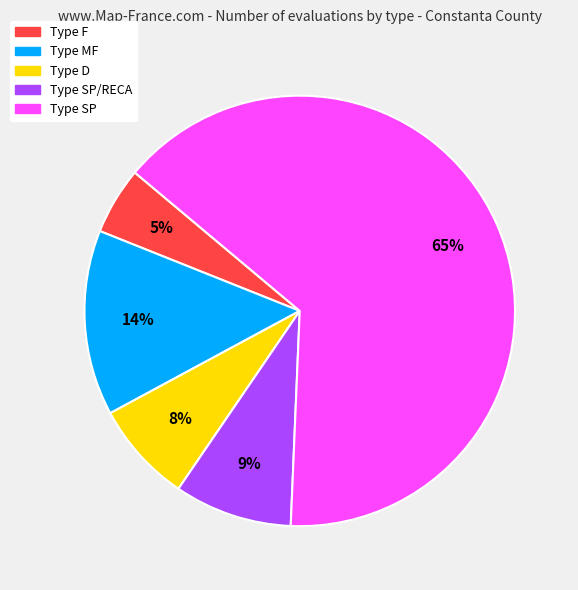

How many slices are in this pie chart?

5